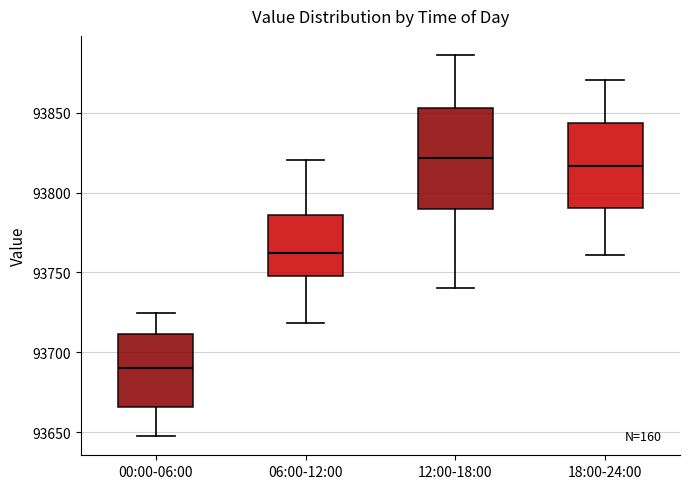

Which box is the tallest, from its lower edge to its upper edge?

12:00-18:00